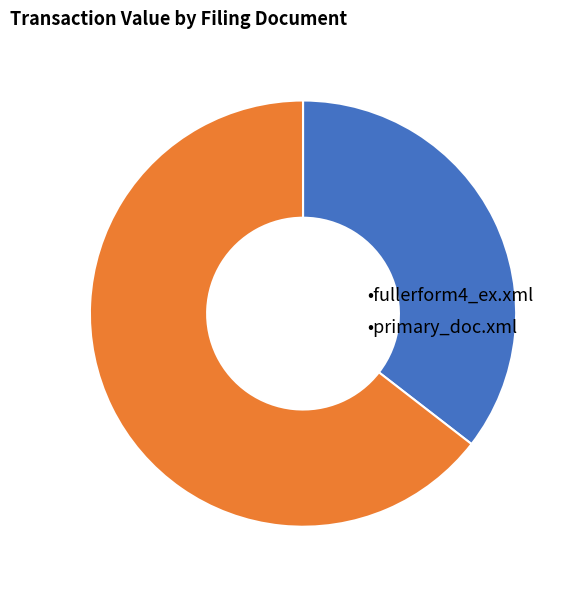

Is there any slice that represents more than half of the pie?

Yes